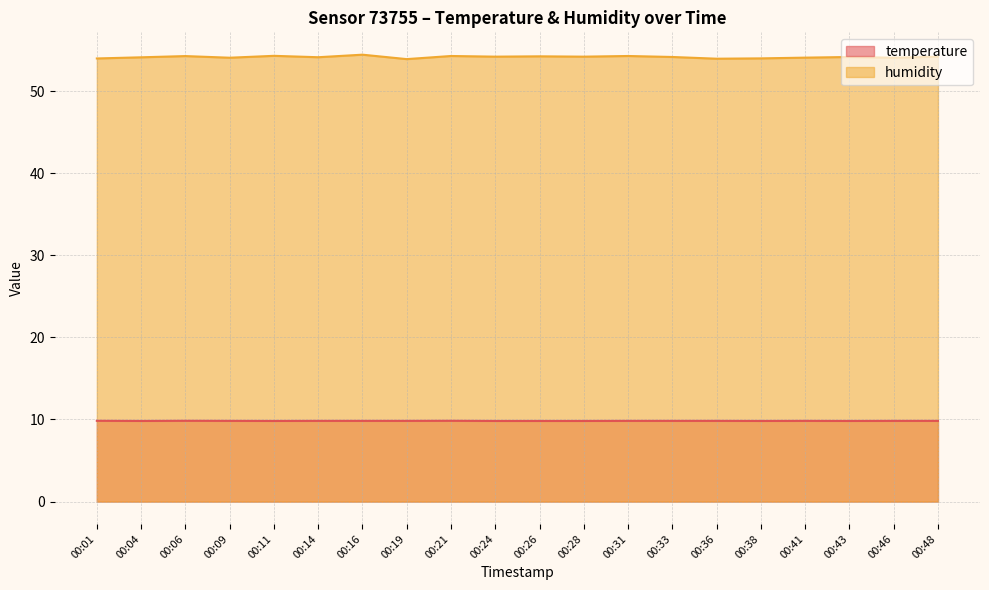

Which category has the highest value in the temperature series?

00:01